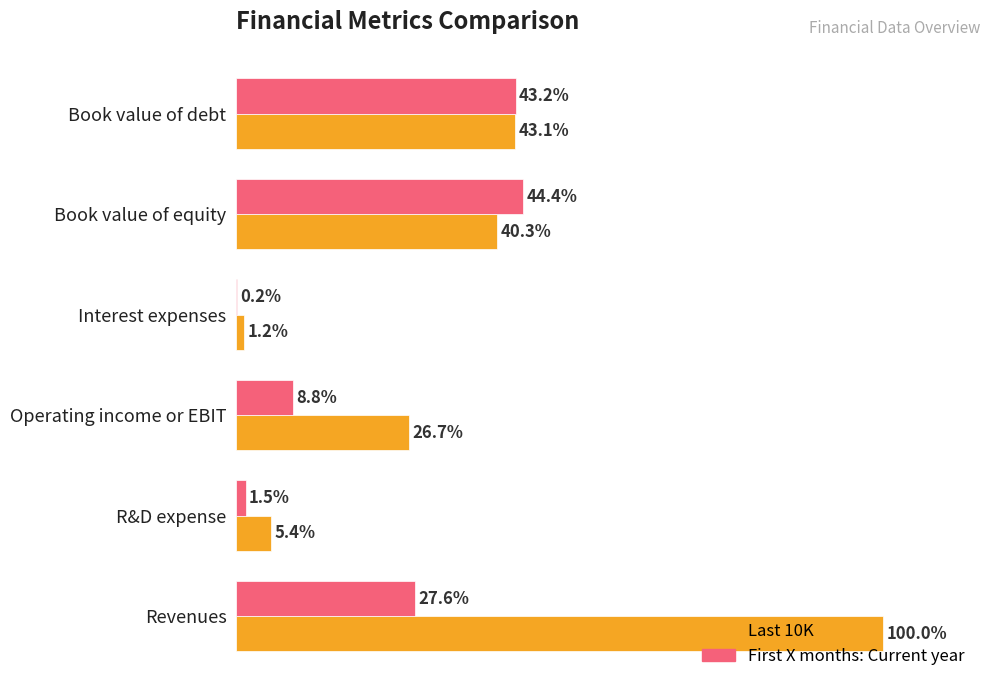

Which series changed the most between Revenues and Book value of debt?

Last 10K